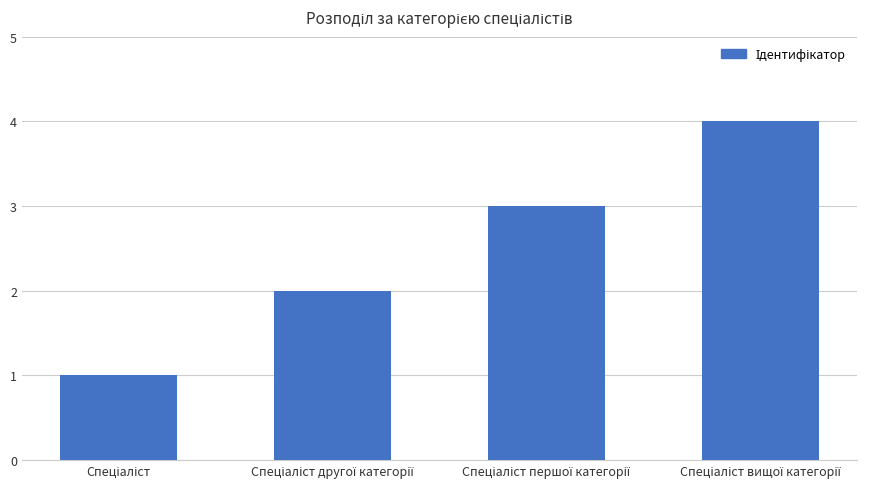

How many series are shown in this chart?

1